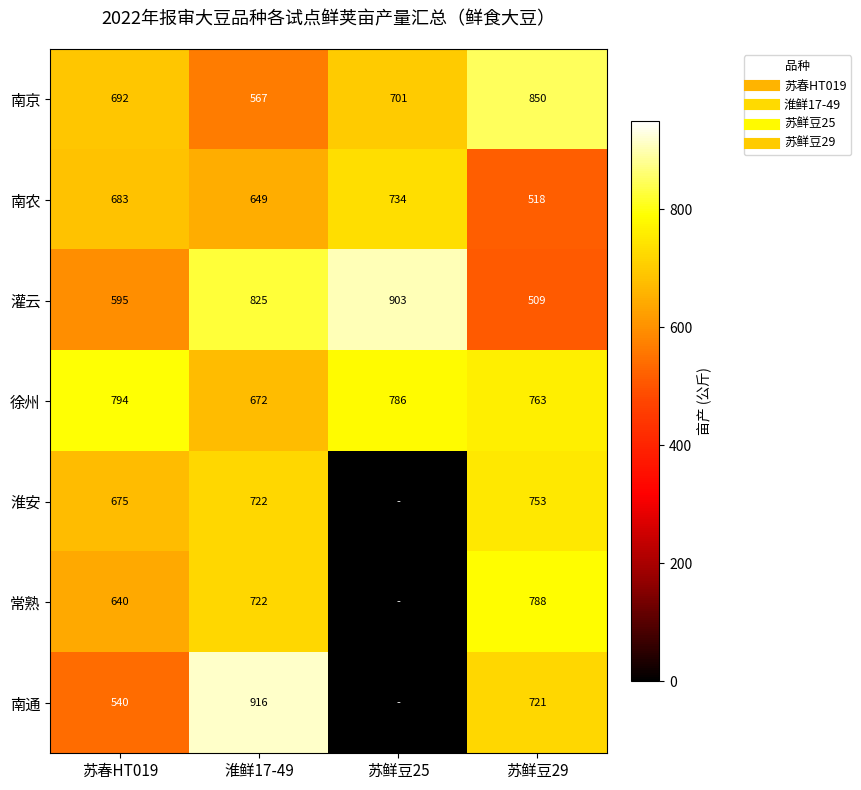

Which has a higher value, 苏春HT019 or 苏鲜豆29?

苏鲜豆29